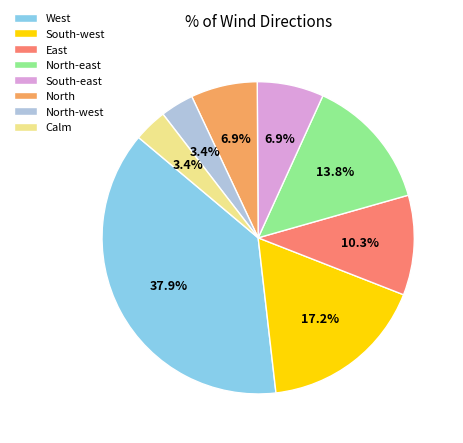

Is it true that West is 38% of the pie?

True